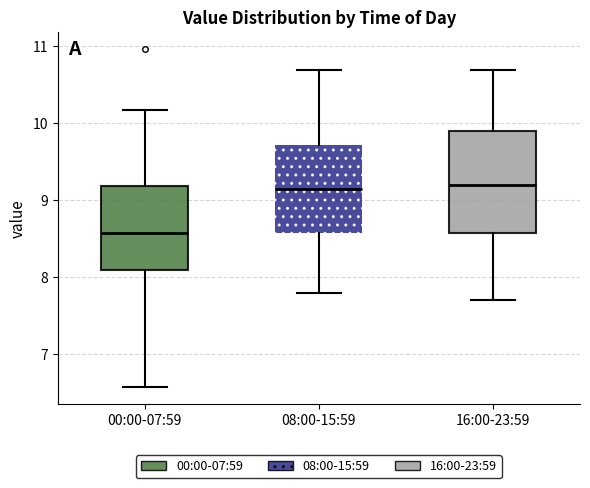

Reading left to right, transcribe this box plot: for each box, give where its median line is, the range the box spans, and where its two whiskers end, as read against the y-axis. The values are not printed on the chart, so give them approximately, as read against the axis.

00:00-07:59: median 8.6, box 8.1 to 9.2, whiskers 6.6 to 10.2
08:00-15:59: median 9.2, box 8.6 to 9.7, whiskers 7.8 to 10.7
16:00-23:59: median 9.2, box 8.6 to 9.9, whiskers 7.7 to 10.7